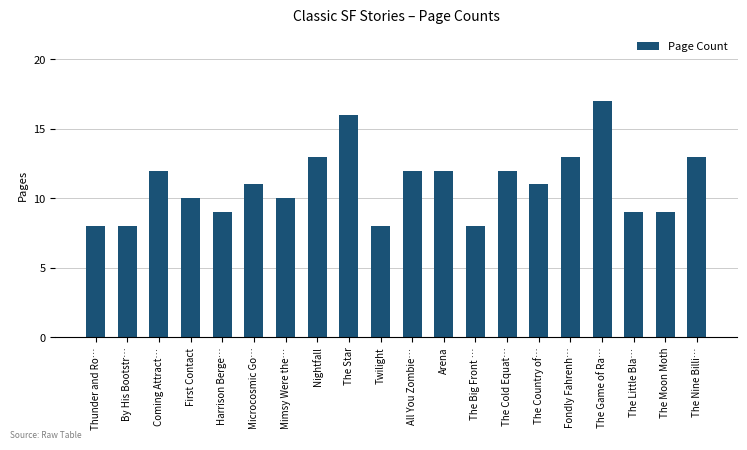

What is the average value?

11